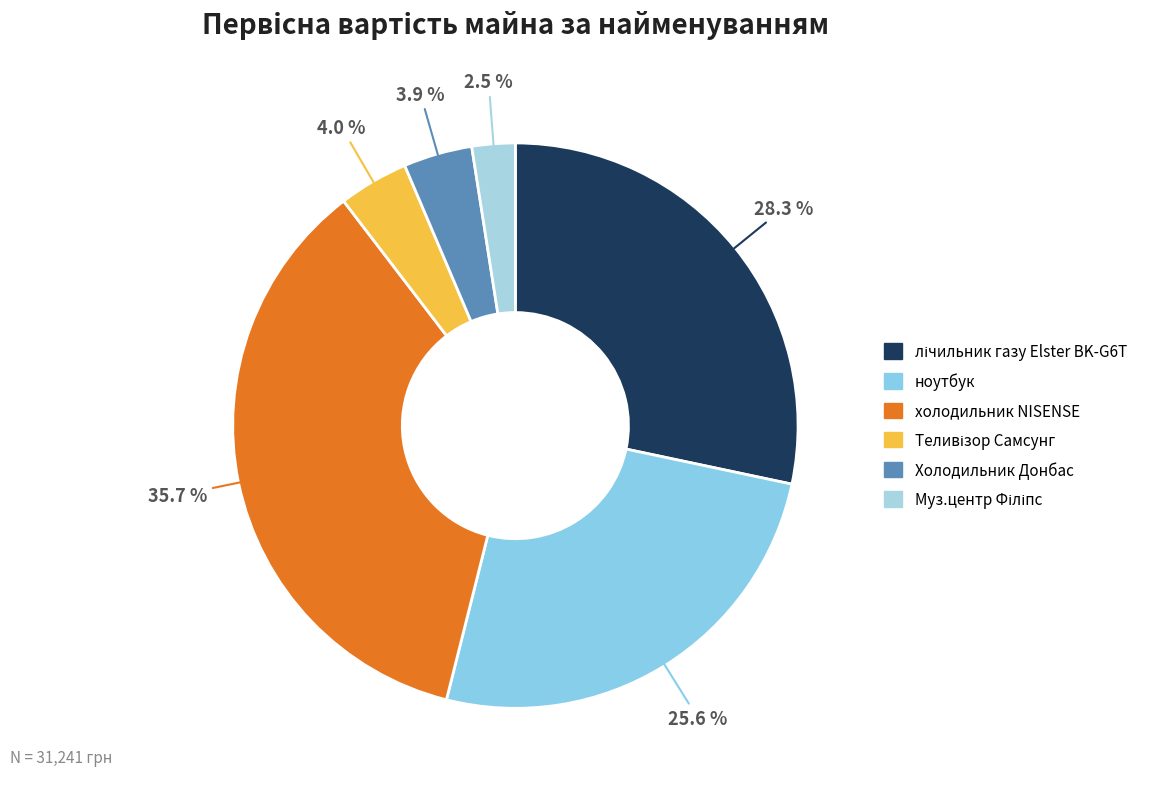

Which has a higher value, Холодильник Донбас or ноутбук?

ноутбук